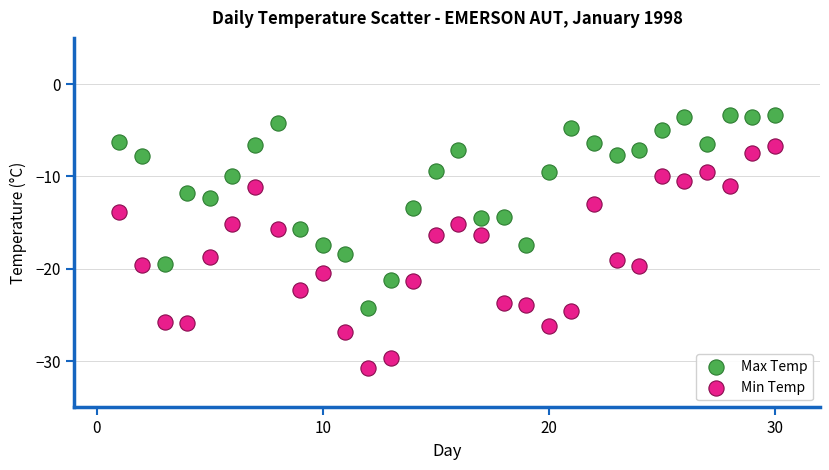

What are all the series names shown in the legend?

Max Temp, Min Temp